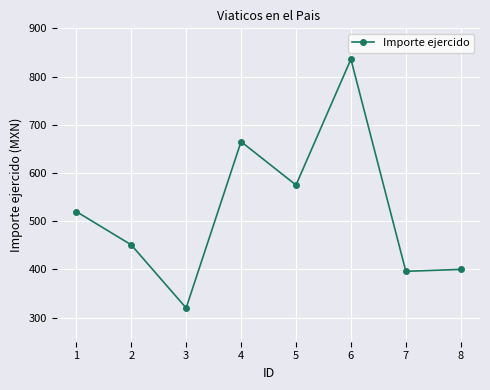

What is the difference between the values at 2 and 7?

55.0